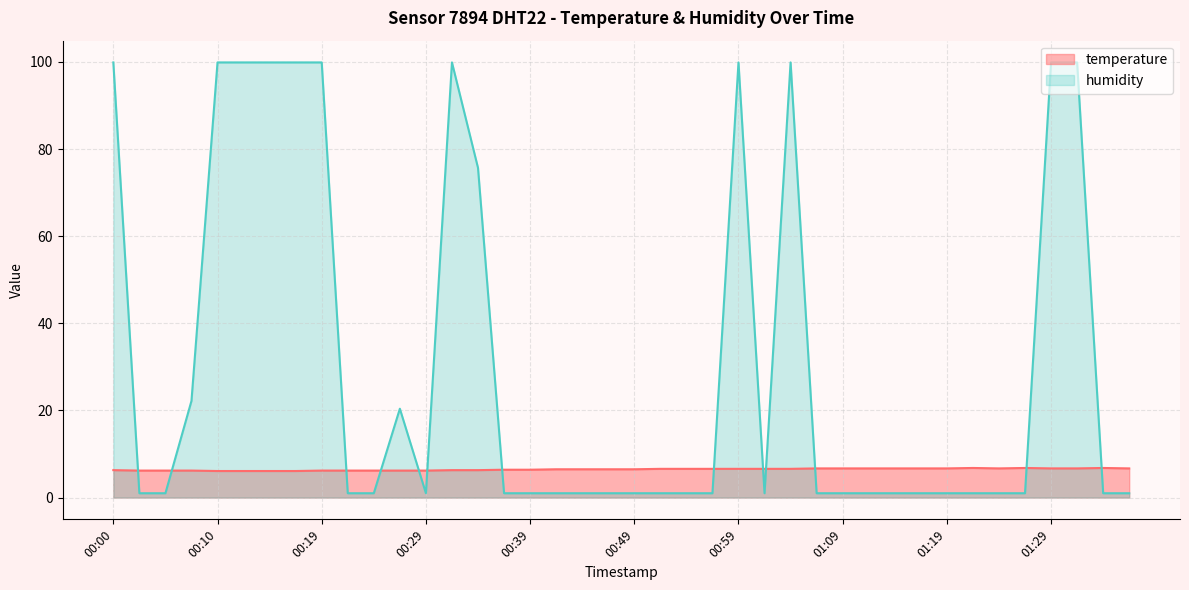

How many lines are shown in the chart?

2